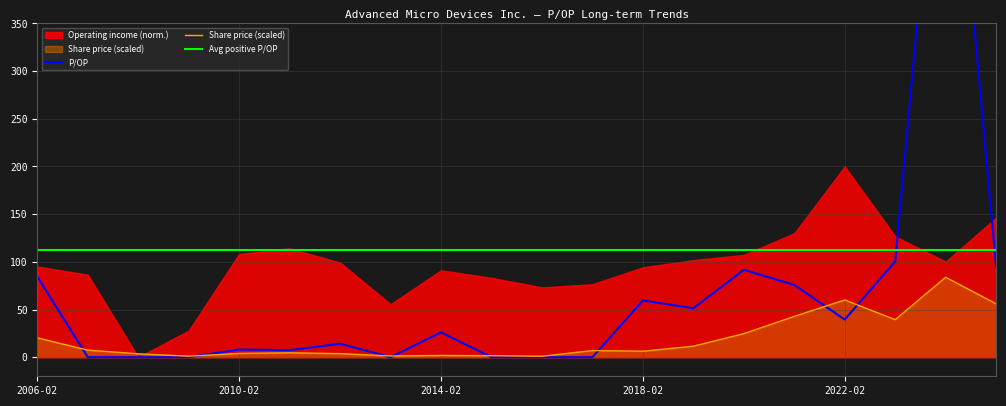

What is the maximum value for Share price (scaled)?

83.8